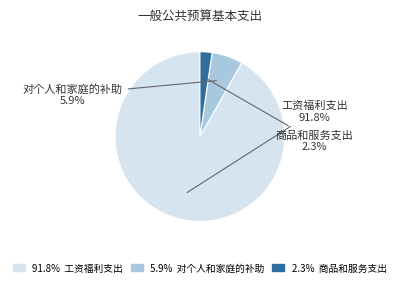

Is there a majority slice in this chart?

Yes